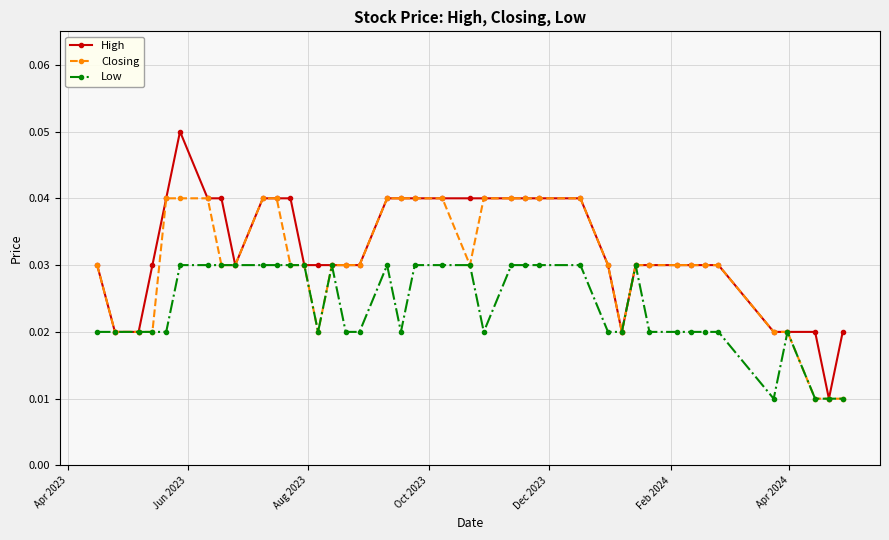

Rank the series by their maximum value, from highest to lowest.

High, Closing, Low